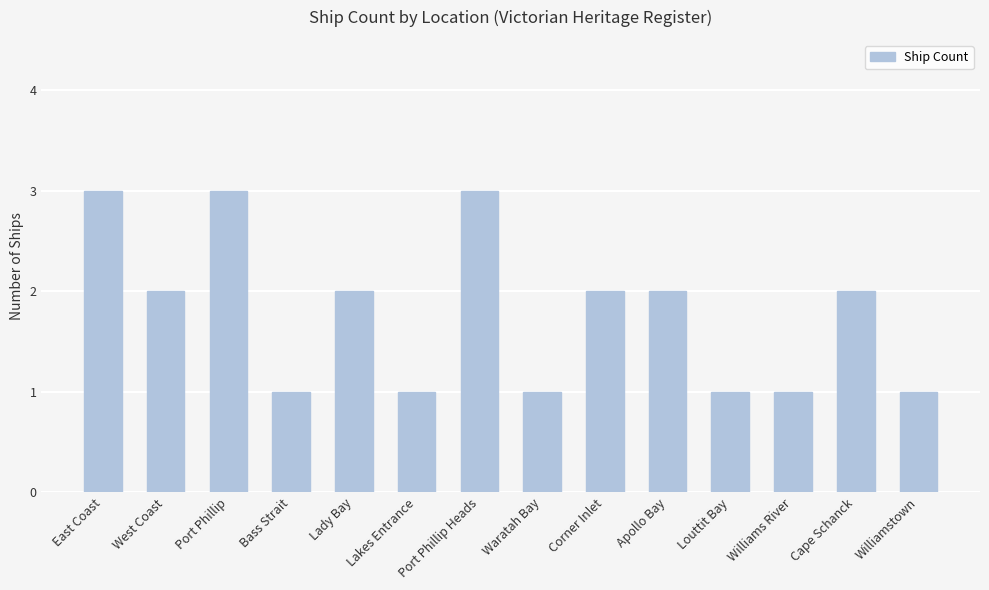

Read the value at Williams River.

1